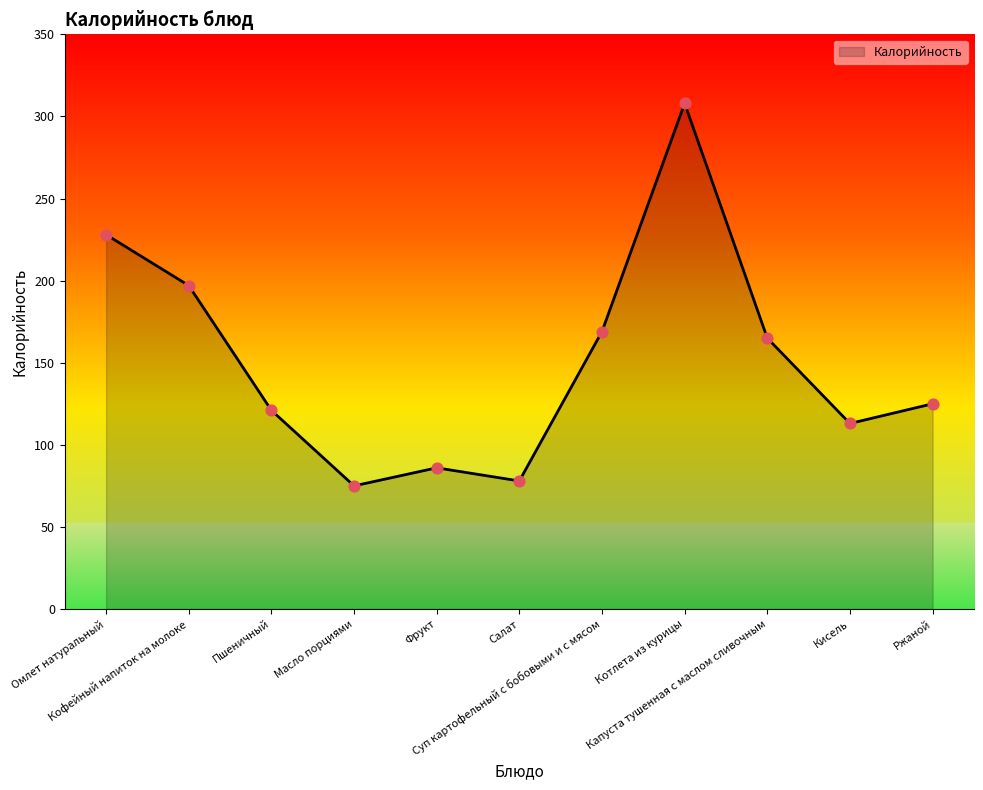

What is the change in value from Фрукт to Кисель?

+27